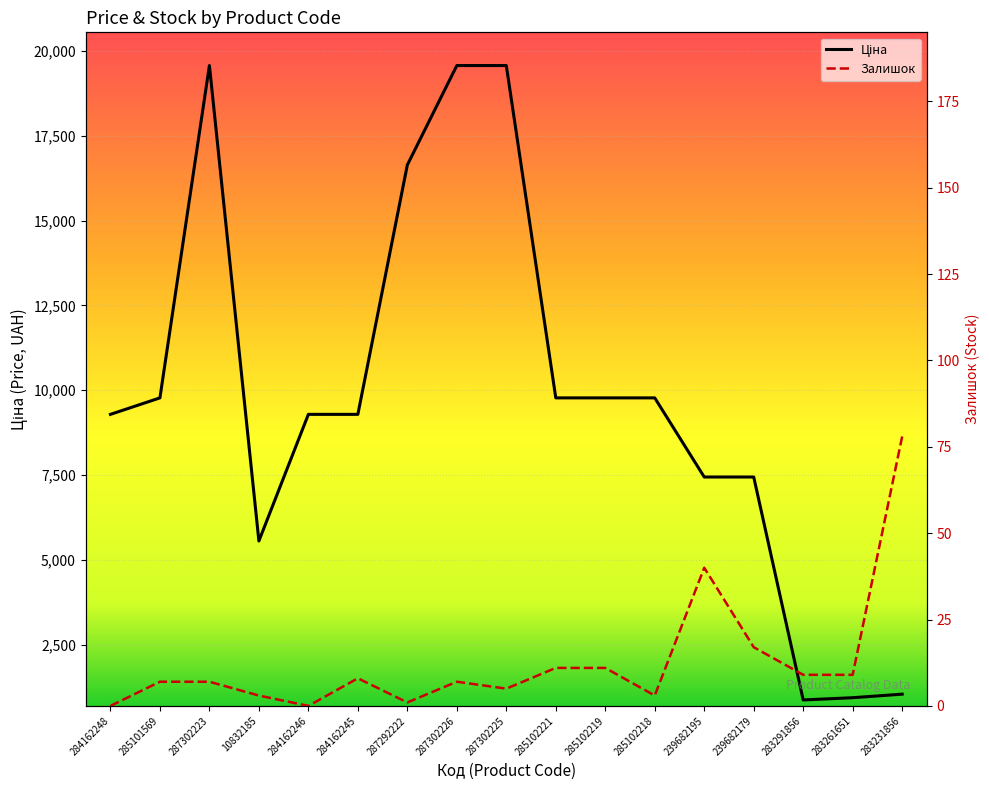

Reading left to right, list all the values displayed in this chart.

Ціна: 284162248=9290.5	285101569=9775.5	287302223=19564.9	10832185=5560.3	284162246=9290.5	284162245=9290.5	287292222=16636.8	287302226=19564.9	287302225=19564.9	285102221=9775.5	285102219=9775.5	285102218=9775.5	239682195=7444.6	239682179=7444.6	283291856=878.0	283261651=944.2	283231856=1048.4
Залишок: 284162248=0.0	285101569=7.0	287302223=7.0	10832185=3.0	284162246=0.0	284162245=8.0	287292222=1.0	287302226=7.0	287302225=5.0	285102221=11.0	285102219=11.0	285102218=3.0	239682195=40.0	239682179=17.0	283291856=9.0	283261651=9.0	283231856=78.0